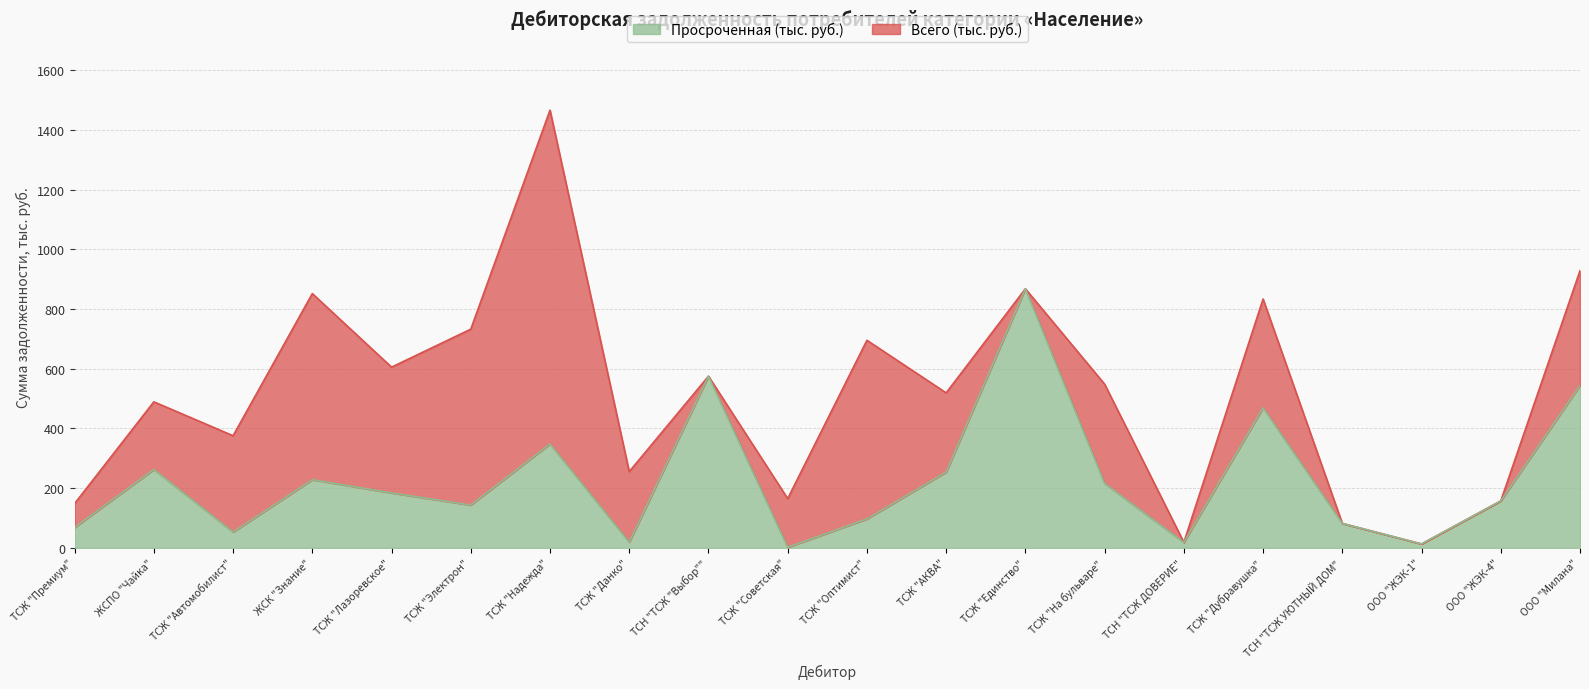

True or false: Просроченная (тыс. руб.) has a value of 119.8 at ТСЖ "На бульваре".

False